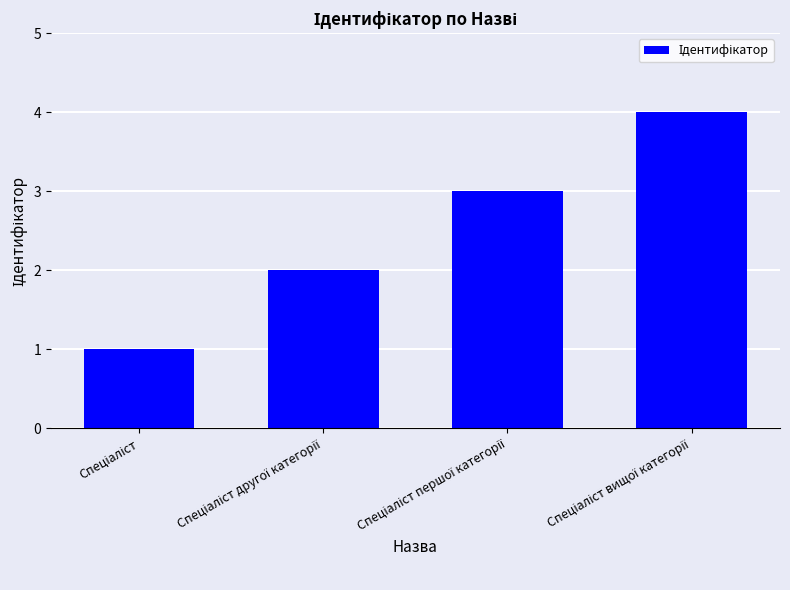

How many categories are shown in the chart?

4